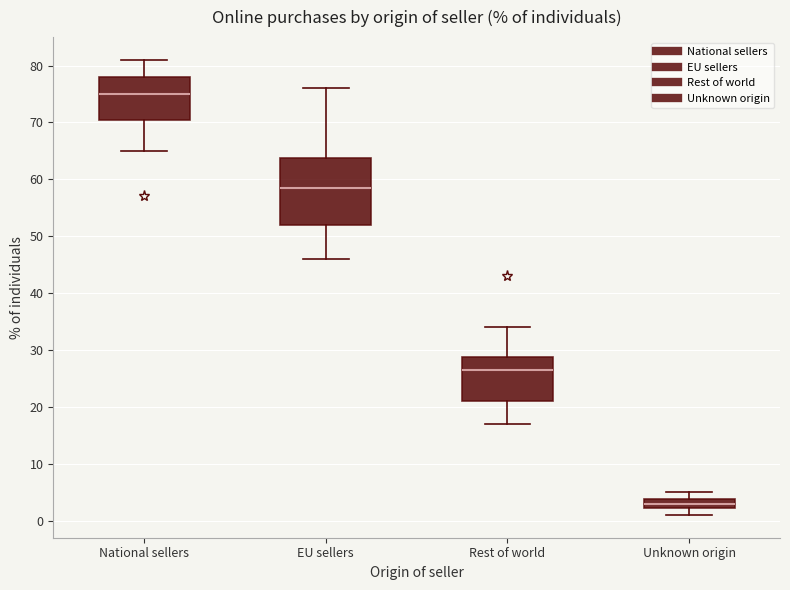

Which box's median line is the lowest?

Unknown origin